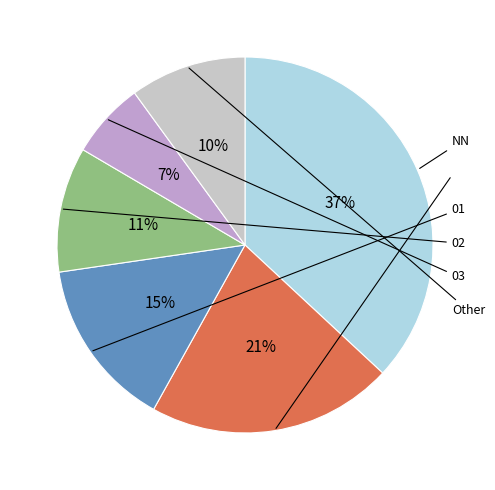

How many segments does this pie chart have?

6